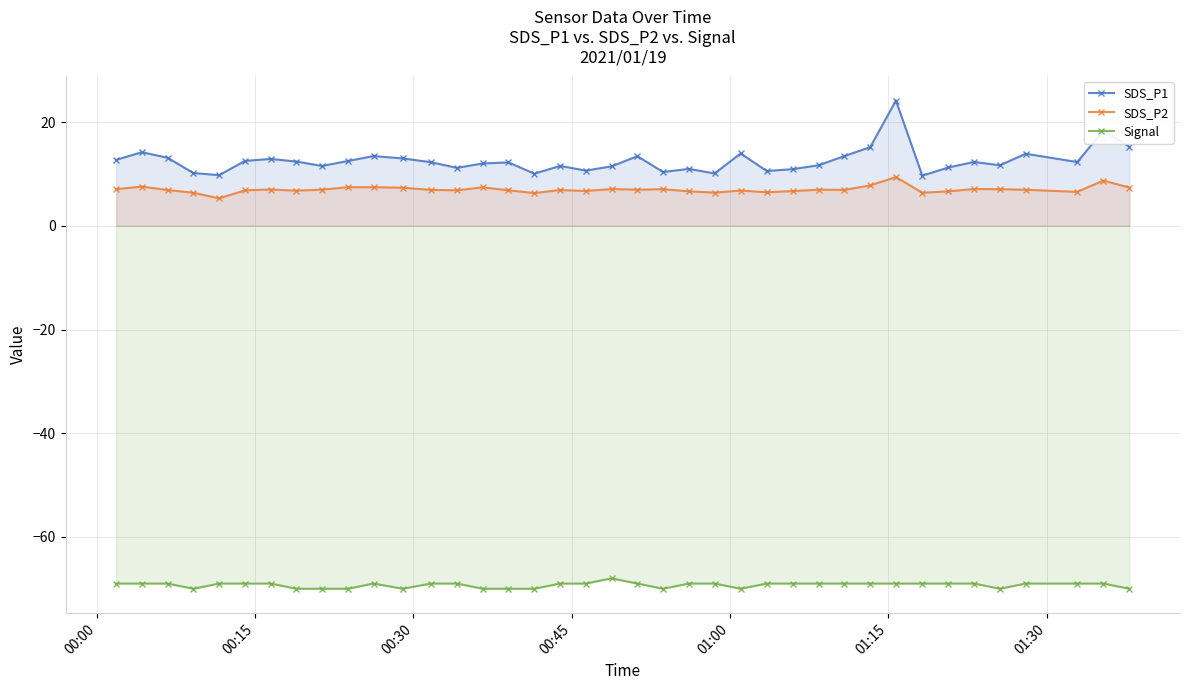

What is the average value of the SDS_P1 series?

12.5